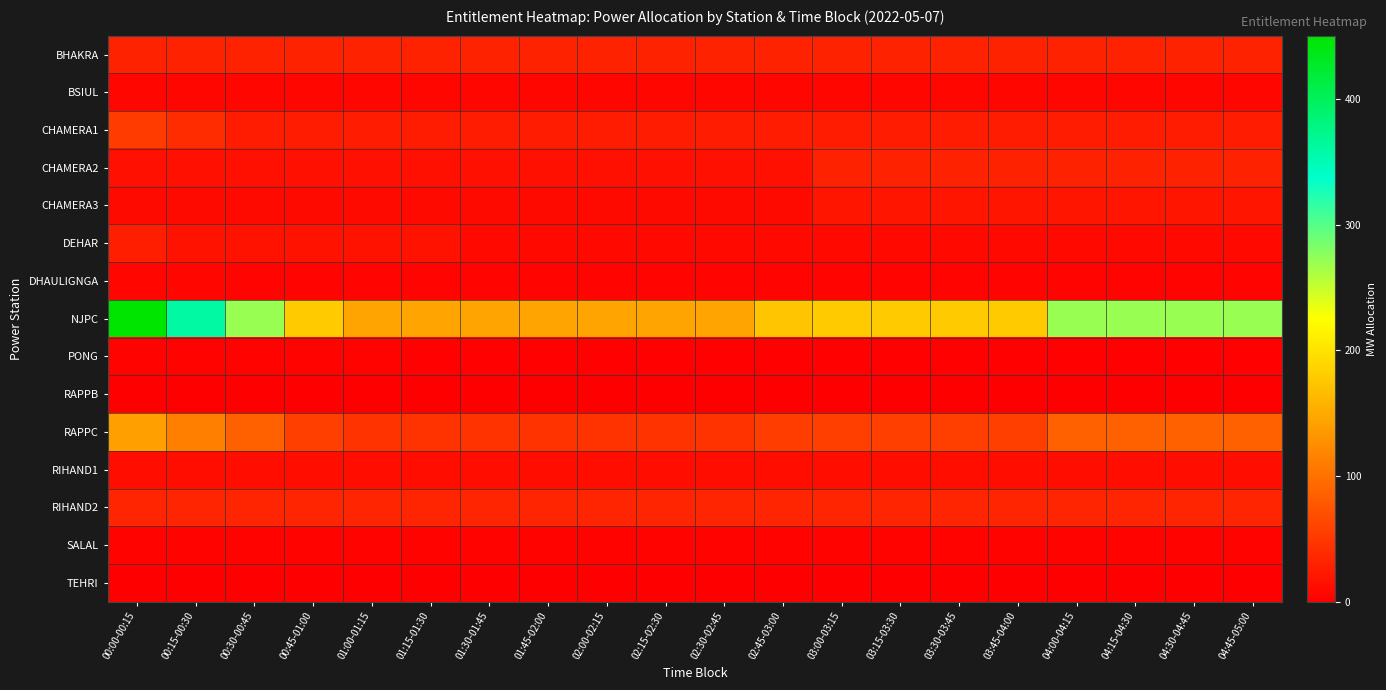

Reading left to right, what are all the values shown in this chart?

BHAKRA: 00:00-00:15=31.5	00:15-00:30=31.5	00:30-00:45=31.5	00:45-01:00=31.5	01:00-01:15=31.5	01:15-01:30=31.5	01:30-01:45=31.5	01:45-02:00=31.5	02:00-02:15=31.5	02:15-02:30=31.5	02:30-02:45=31.5	02:45-03:00=31.5	03:00-03:15=31.5	03:15-03:30=31.5	03:30-03:45=31.5	03:45-04:00=31.5	04:00-04:15=31.5	04:15-04:30=31.5	04:30-04:45=31.5	04:45-05:00=31.5
BSIUL: 00:00-00:15=7.1	00:15-00:30=7.1	00:30-00:45=7.1	00:45-01:00=7.1	01:00-01:15=7.1	01:15-01:30=7.1	01:30-01:45=7.1	01:45-02:00=7.1	02:00-02:15=7.1	02:15-02:30=7.1	02:30-02:45=7.1	02:45-03:00=7.1	03:00-03:15=7.1	03:15-03:30=7.1	03:30-03:45=7.1	03:45-04:00=7.1	04:00-04:15=7.1	04:15-04:30=7.1	04:30-04:45=7.1	04:45-05:00=7.1
CHAMERA1: 00:00-00:15=52.9	00:15-00:30=39.8	00:30-00:45=26.4	00:45-01:00=26.4	01:00-01:15=26.4	01:15-01:30=26.4	01:30-01:45=26.4	01:45-02:00=26.4	02:00-02:15=26.4	02:15-02:30=26.4	02:30-02:45=26.4	02:45-03:00=26.4	03:00-03:15=26.4	03:15-03:30=26.4	03:30-03:45=26.4	03:45-04:00=26.4	04:00-04:15=26.4	04:15-04:30=26.4	04:30-04:45=26.4	04:45-05:00=26.4
CHAMERA2: 00:00-00:15=15.4	00:15-00:30=15.4	00:30-00:45=15.4	00:45-01:00=15.4	01:00-01:15=15.4	01:15-01:30=15.4	01:30-01:45=15.4	01:45-02:00=15.4	02:00-02:15=15.4	02:15-02:30=15.4	02:30-02:45=15.4	02:45-03:00=15.4	03:00-03:15=30.9	03:15-03:30=30.9	03:30-03:45=30.9	03:45-04:00=30.9	04:00-04:15=30.9	04:15-04:30=30.9	04:30-04:45=30.9	04:45-05:00=30.9
CHAMERA3: 00:00-00:15=9.9	00:15-00:30=9.9	00:30-00:45=9.9	00:45-01:00=9.9	01:00-01:15=9.9	01:15-01:30=9.9	01:30-01:45=9.9	01:45-02:00=9.9	02:00-02:15=9.9	02:15-02:30=9.9	02:30-02:45=9.9	02:45-03:00=9.9	03:00-03:15=19.8	03:15-03:30=19.8	03:30-03:45=19.8	03:45-04:00=19.8	04:00-04:15=19.8	04:15-04:30=19.8	04:30-04:45=19.8	04:45-05:00=19.8
DEHAR: 00:00-00:15=27.5	00:15-00:30=18.3	00:30-00:45=18.3	00:45-01:00=18.3	01:00-01:15=18.3	01:15-01:30=18.3	01:30-01:45=9.4	01:45-02:00=9.1	02:00-02:15=9.1	02:15-02:30=9.1	02:30-02:45=9.1	02:45-03:00=9.1	03:00-03:15=9.1	03:15-03:30=9.4	03:30-03:45=9.1	03:45-04:00=9.1	04:00-04:15=9.1	04:15-04:30=9.1	04:30-04:45=9.1	04:45-05:00=9.1
DHAULIGNGA: 00:00-00:15=7.4	00:15-00:30=7.4	00:30-00:45=4.9	00:45-01:00=4.9	01:00-01:15=4.9	01:15-01:30=4.9	01:30-01:45=4.9	01:45-02:00=4.9	02:00-02:15=4.9	02:15-02:30=4.9	02:30-02:45=4.9	02:45-03:00=4.9	03:00-03:15=4.9	03:15-03:30=4.9	03:30-03:45=4.9	03:45-04:00=4.9	04:00-04:15=4.9	04:15-04:30=4.9	04:30-04:45=4.9	04:45-05:00=4.9
NJPC: 00:00-00:15=450.4	00:15-00:30=360.3	00:30-00:45=270.2	00:45-01:00=180.2	01:00-01:15=145.9	01:15-01:30=145.9	01:30-01:45=145.9	01:45-02:00=145.9	02:00-02:15=145.9	02:15-02:30=145.9	02:30-02:45=145.9	02:45-03:00=175.1	03:00-03:15=180.2	03:15-03:30=180.2	03:30-03:45=180.2	03:45-04:00=180.2	04:00-04:15=270.2	04:15-04:30=270.2	04:30-04:45=270.2	04:45-05:00=270.2
PONG: 00:00-00:15=3.5	00:15-00:30=3.5	00:30-00:45=3.5	00:45-01:00=3.5	01:00-01:15=3.5	01:15-01:30=1.8	01:30-01:45=1.8	01:45-02:00=1.8	02:00-02:15=1.8	02:15-02:30=1.8	02:30-02:45=1.8	02:45-03:00=1.8	03:00-03:15=1.8	03:15-03:30=1.8	03:30-03:45=1.8	03:45-04:00=1.8	04:00-04:15=1.8	04:15-04:30=1.8	04:30-04:45=1.8	04:45-05:00=1.8
RAPPB: 00:00-00:15=0.0	00:15-00:30=0.0	00:30-00:45=0.0	00:45-01:00=0.0	01:00-01:15=0.0	01:15-01:30=0.0	01:30-01:45=0.0	01:45-02:00=0.0	02:00-02:15=0.0	02:15-02:30=0.0	02:30-02:45=0.0	02:45-03:00=0.0	03:00-03:15=0.0	03:15-03:30=0.0	03:30-03:45=0.0	03:45-04:00=0.0	04:00-04:15=0.0	04:15-04:30=0.0	04:30-04:45=0.0	04:45-05:00=0.0
RAPPC: 00:00-00:15=142.1	00:15-00:30=113.6	00:30-00:45=85.5	00:45-01:00=57.0	01:00-01:15=46.1	01:15-01:30=46.1	01:30-01:45=46.1	01:45-02:00=46.1	02:00-02:15=46.1	02:15-02:30=46.1	02:30-02:45=46.1	02:45-03:00=55.3	03:00-03:15=57.0	03:15-03:30=57.0	03:30-03:45=57.0	03:45-04:00=57.0	04:00-04:15=85.5	04:15-04:30=85.5	04:30-04:45=85.5	04:45-05:00=85.5
RIHAND1: 00:00-00:15=13.8	00:15-00:30=13.8	00:30-00:45=13.8	00:45-01:00=13.8	01:00-01:15=13.8	01:15-01:30=13.8	01:30-01:45=13.8	01:45-02:00=13.8	02:00-02:15=13.8	02:15-02:30=13.8	02:30-02:45=13.8	02:45-03:00=13.8	03:00-03:15=13.8	03:15-03:30=13.8	03:30-03:45=13.8	03:45-04:00=13.8	04:00-04:15=13.8	04:15-04:30=13.8	04:30-04:45=13.8	04:45-05:00=13.8
RIHAND2: 00:00-00:15=33.8	00:15-00:30=33.8	00:30-00:45=33.8	00:45-01:00=33.8	01:00-01:15=33.8	01:15-01:30=33.8	01:30-01:45=33.8	01:45-02:00=33.8	02:00-02:15=33.8	02:15-02:30=33.8	02:30-02:45=33.8	02:45-03:00=33.8	03:00-03:15=33.8	03:15-03:30=33.8	03:30-03:45=33.8	03:45-04:00=33.8	04:00-04:15=33.8	04:15-04:30=33.8	04:30-04:45=33.8	04:45-05:00=33.8
SALAL: 00:00-00:15=4.0	00:15-00:30=4.0	00:30-00:45=4.0	00:45-01:00=4.0	01:00-01:15=4.0	01:15-01:30=4.0	01:30-01:45=4.0	01:45-02:00=4.0	02:00-02:15=4.0	02:15-02:30=4.0	02:30-02:45=4.0	02:45-03:00=4.0	03:00-03:15=4.0	03:15-03:30=4.0	03:30-03:45=4.0	03:45-04:00=4.0	04:00-04:15=4.0	04:15-04:30=4.0	04:30-04:45=4.0	04:45-05:00=4.0
TEHRI: 00:00-00:15=0.0	00:15-00:30=0.0	00:30-00:45=0.0	00:45-01:00=0.0	01:00-01:15=0.0	01:15-01:30=0.0	01:30-01:45=0.0	01:45-02:00=0.0	02:00-02:15=0.0	02:15-02:30=0.0	02:30-02:45=0.0	02:45-03:00=0.0	03:00-03:15=0.0	03:15-03:30=0.0	03:30-03:45=0.0	03:45-04:00=0.0	04:00-04:15=0.0	04:15-04:30=0.0	04:30-04:45=0.0	04:45-05:00=0.0